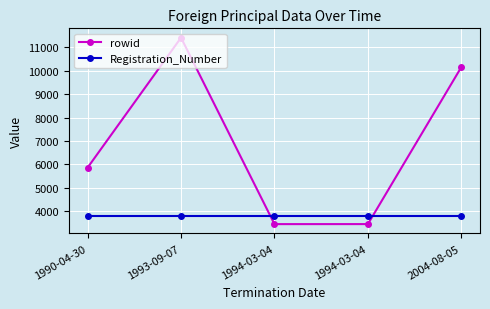

Which label corresponds to the largest value in the chart?

1993-09-07